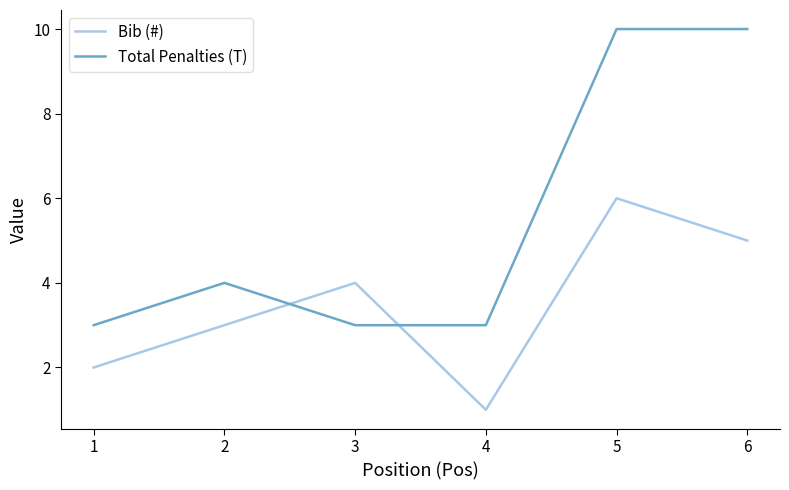

The value of Total Penalties (T) at 5 is 10. True or false?

True